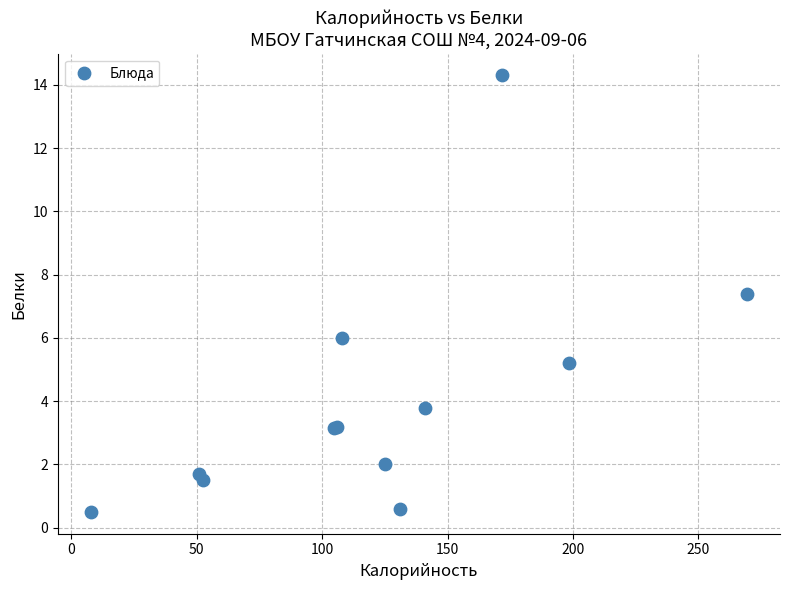

What Y value in the scatter plot is closest to 7?

7.4